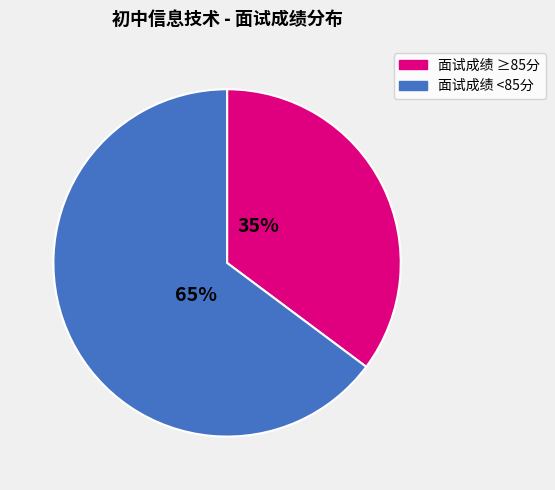

Is the sum of 面试成绩 ≥85分 and 面试成绩 <85分 greater than half?

Yes